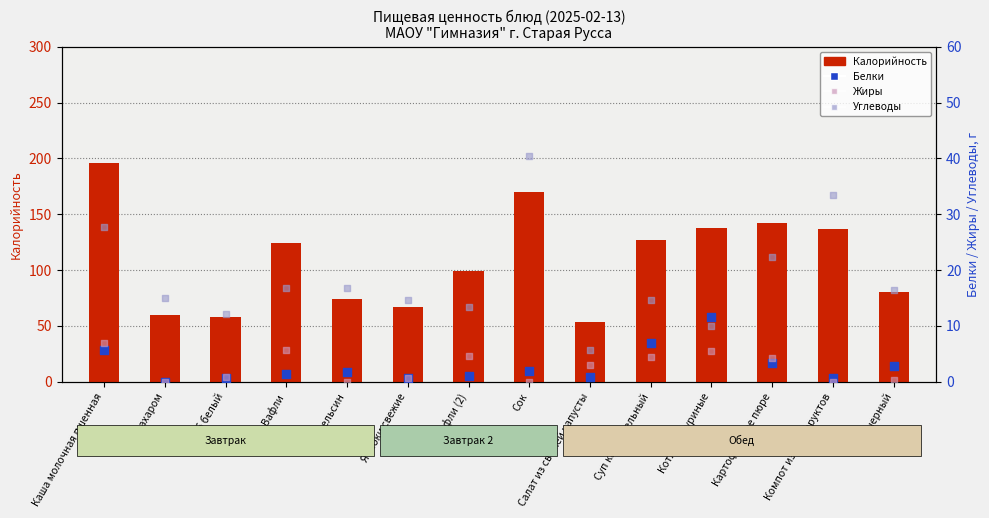

At how many categories does at least one series exceed 116?

7